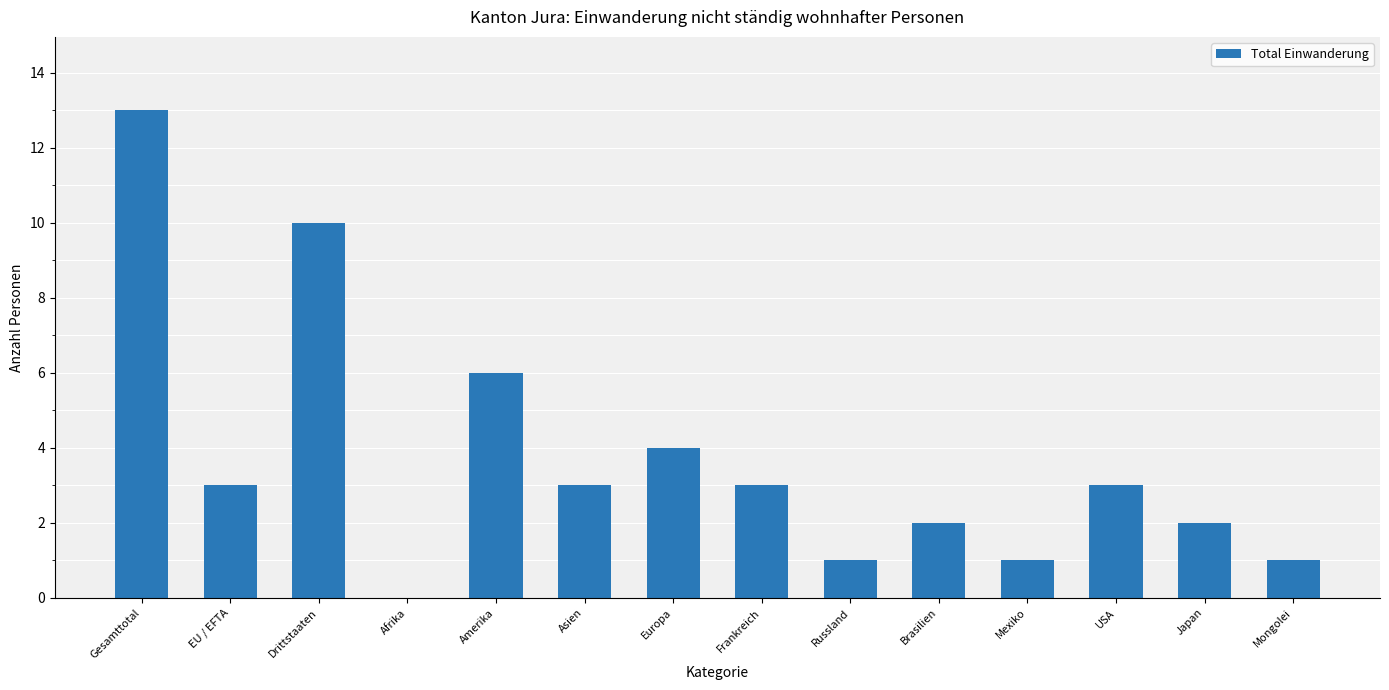

The value at USA is 4. True or false?

False